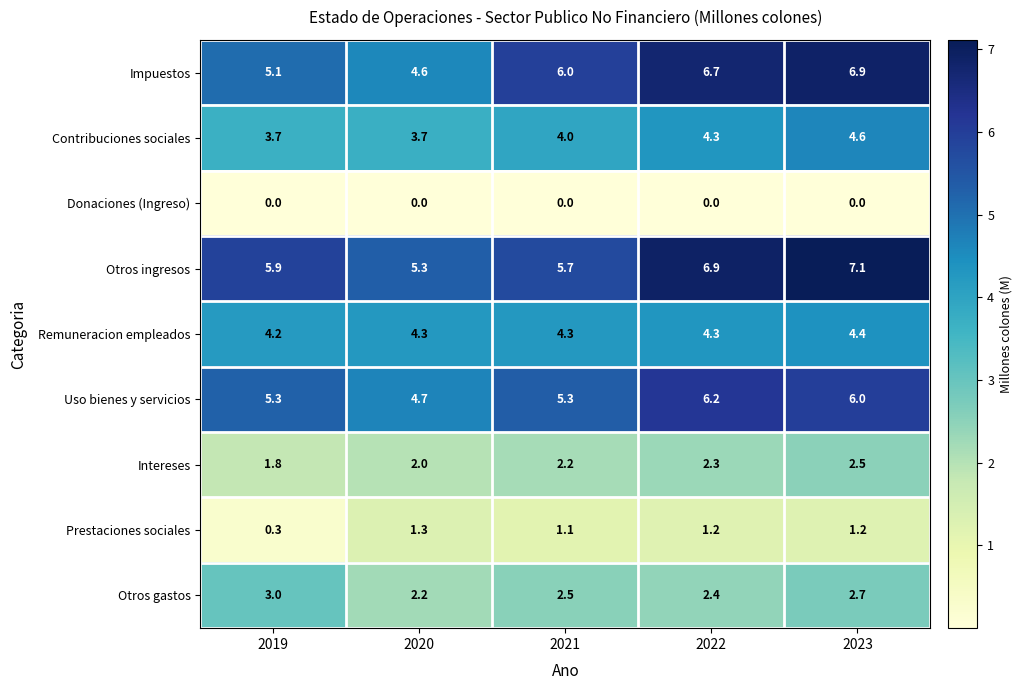

What is the difference between the second highest and second lowest values in the Impuestos series?

1.6